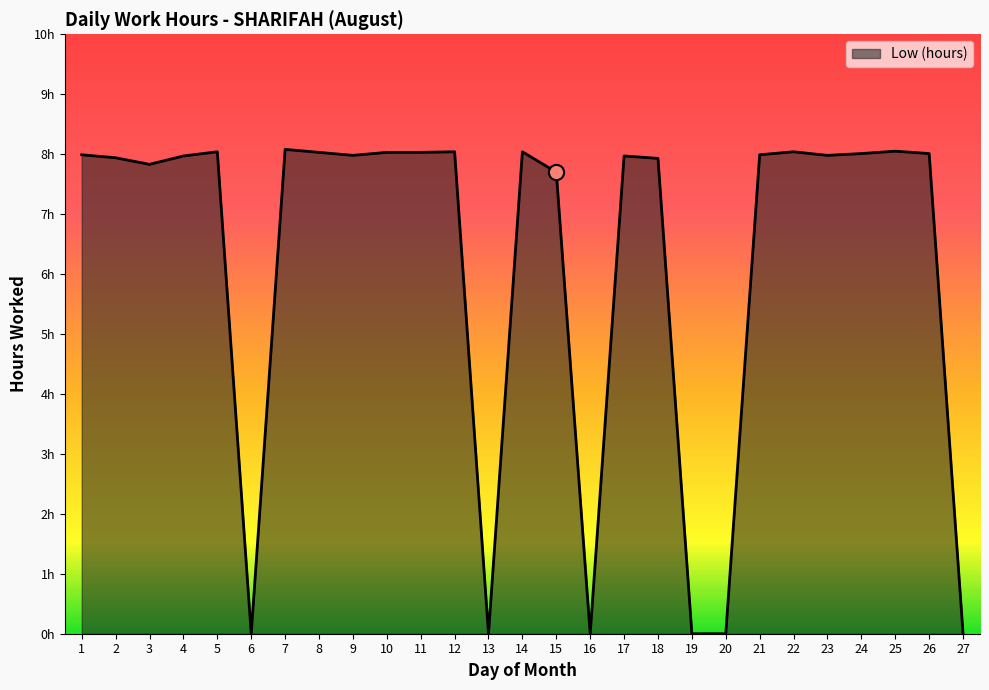

Which has a higher value, 22 or 23?

22